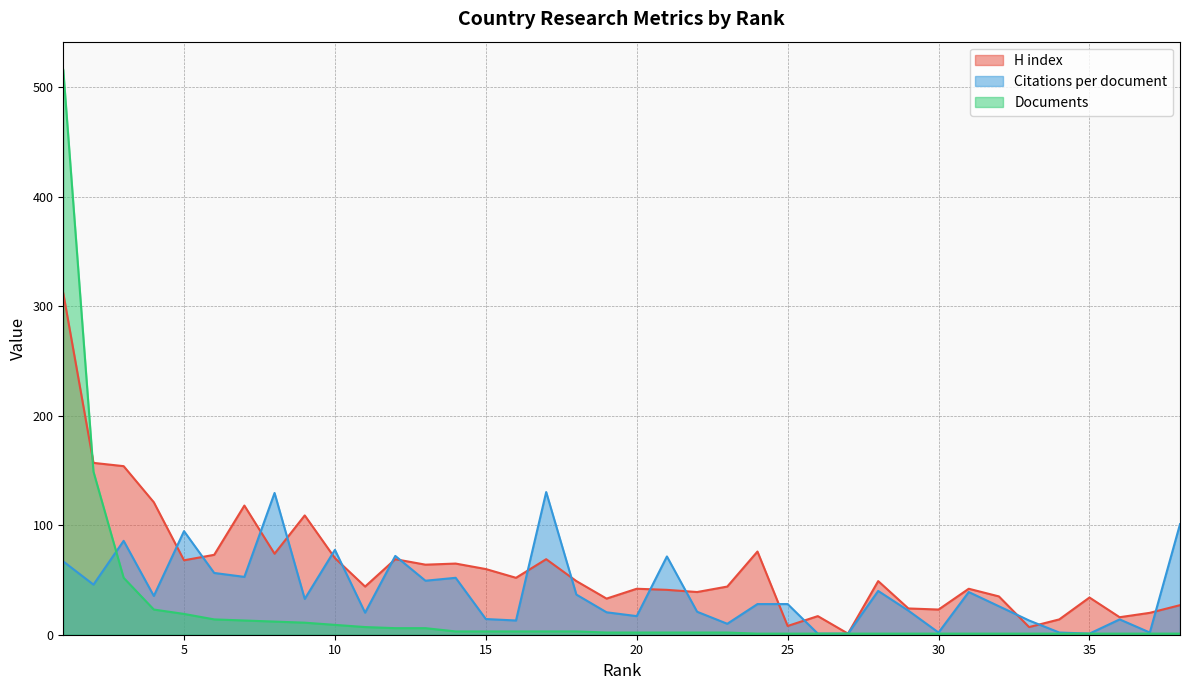

At how many categories does at least one series exceed 59?

18